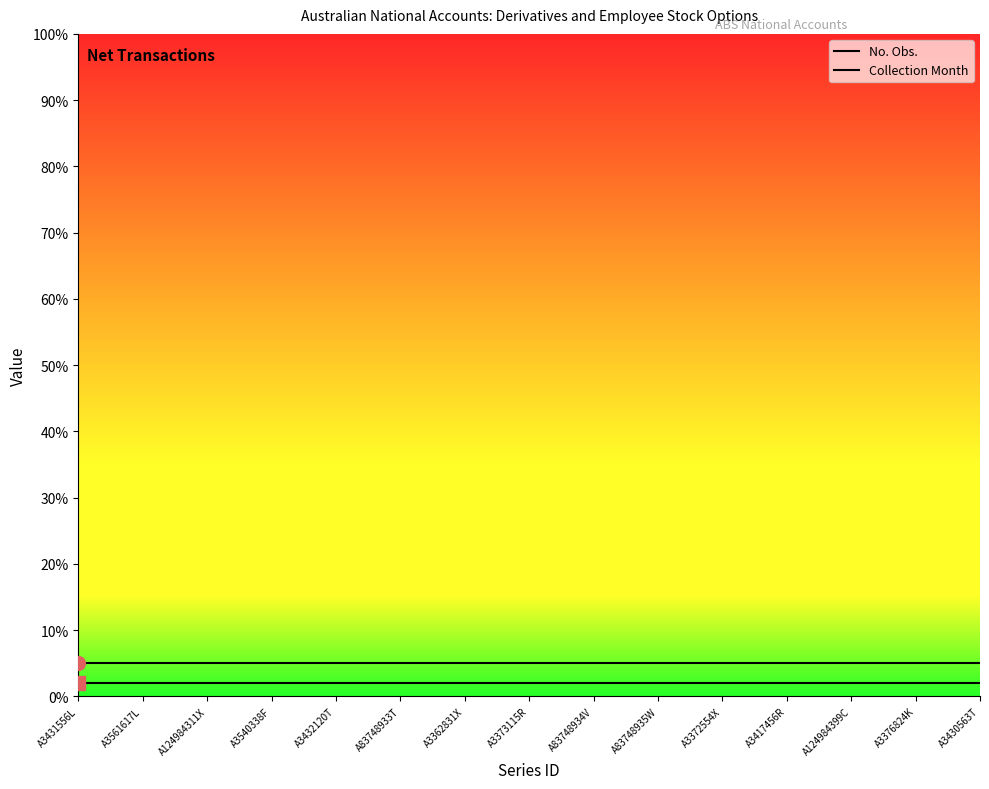

Rank the series by their maximum value, from lowest to highest.

Collection Month, No. Obs.